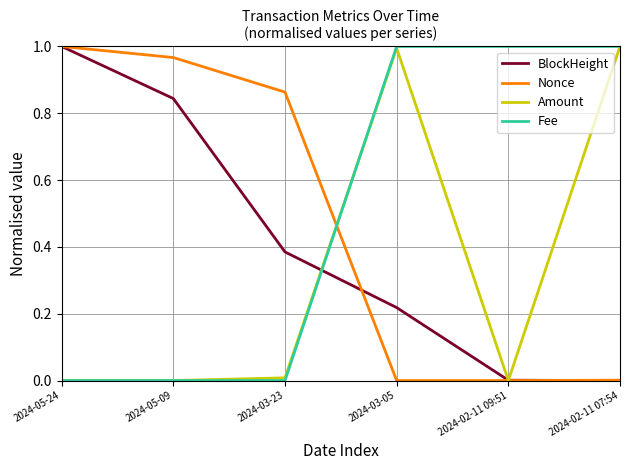

Is the value of Nonce at 2024-02-11 07:54 greater than the value of BlockHeight at 2024-03-05?

No